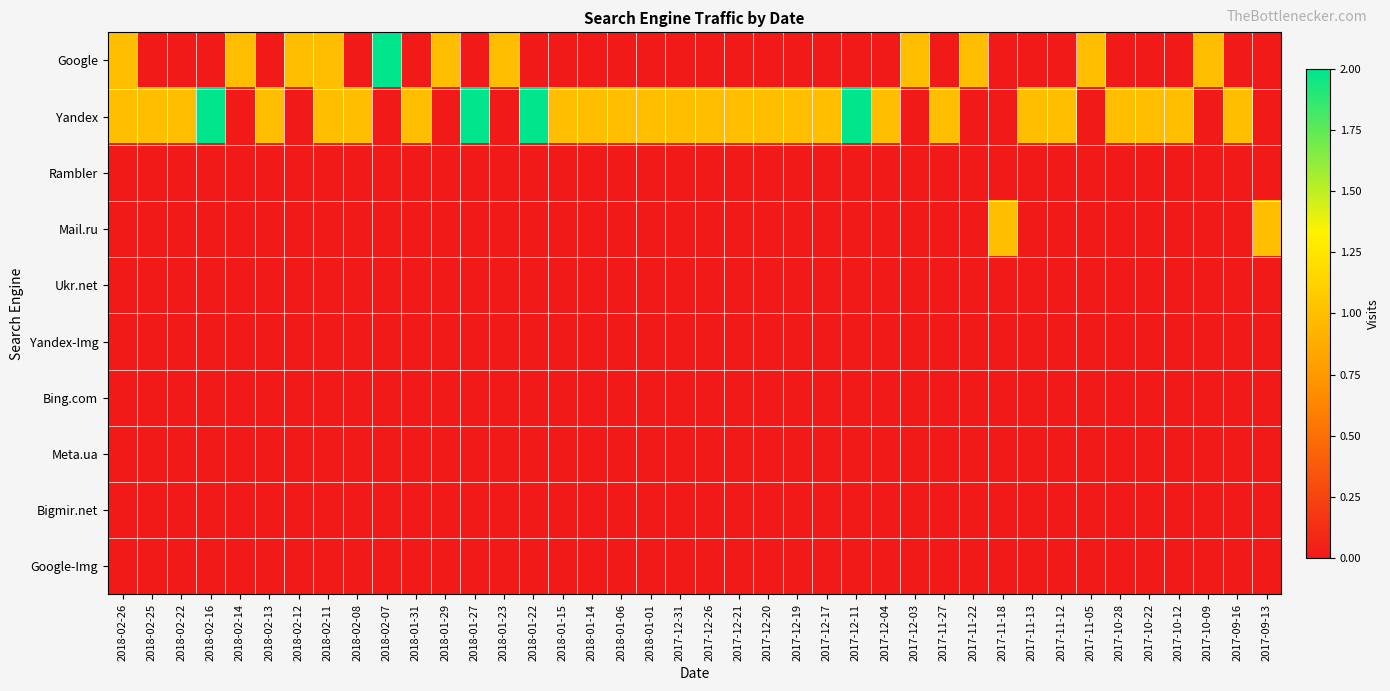

How many distinct data groups are displayed?

10